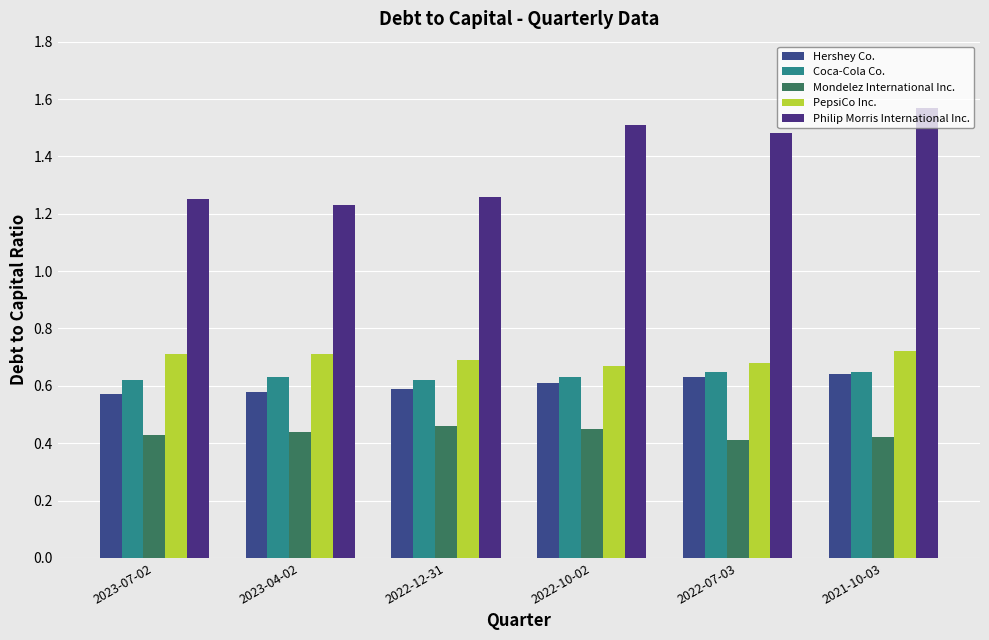

True or false: Coca-Cola Co. has a value of 1.1 at 2022-07-03.

False